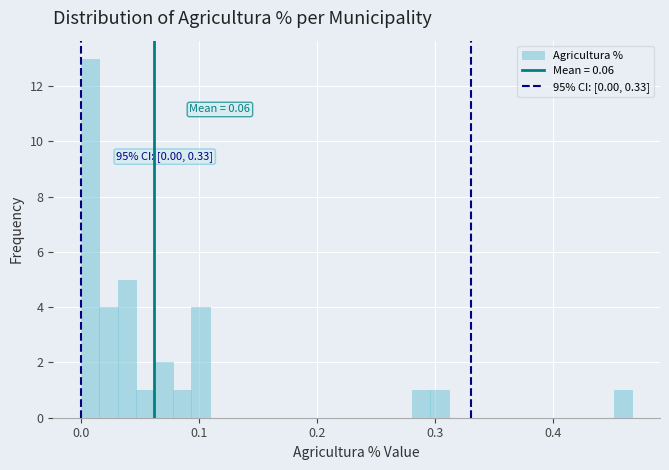

Read against the x-axis, roughly where is the centre of the tallest bar?

0.01